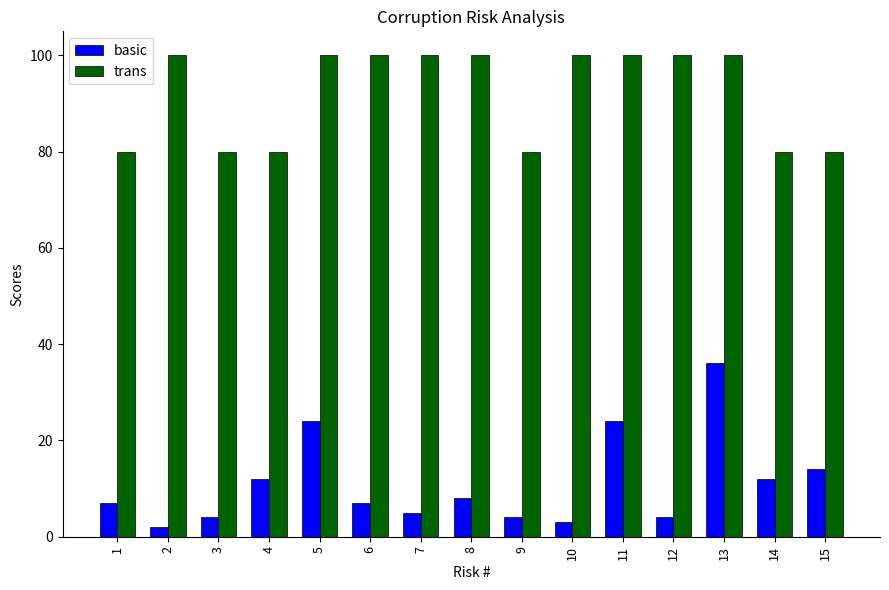

Which series has the largest total across all categories?

trans